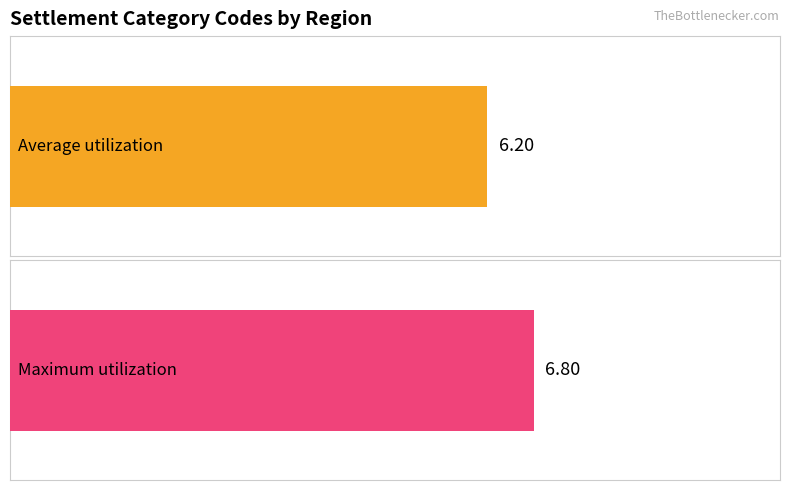

The Maximum utilization series shows 9 at DOB. True or false?

False